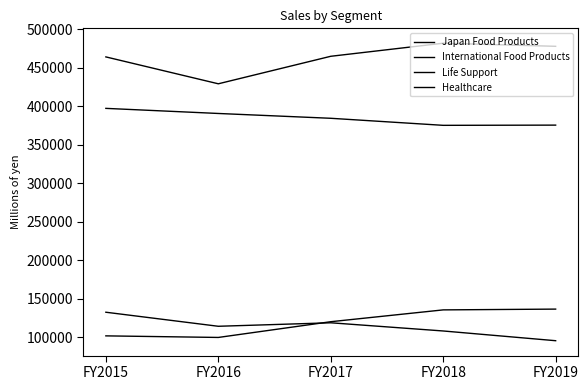

True or false: International Food Products has a value of 287396 at FY2019.

False